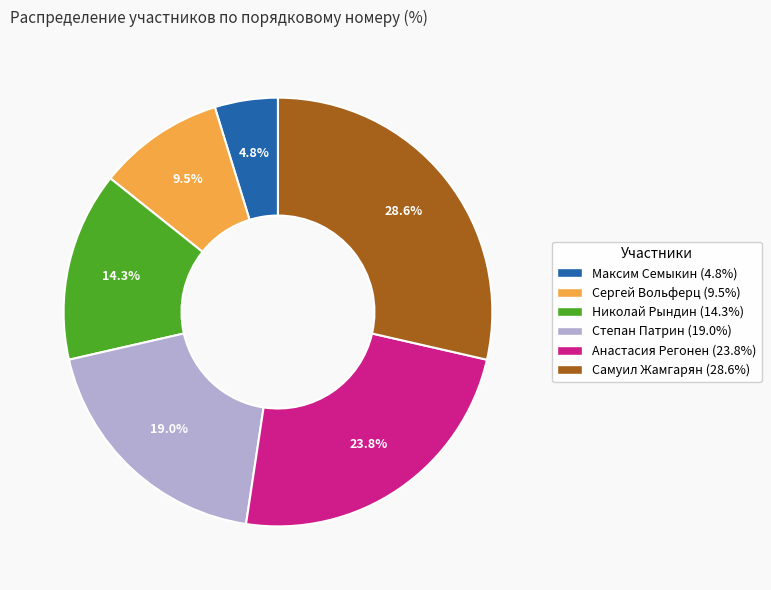

How much of the chart is everything except Сергей Вольферц?

90.5%